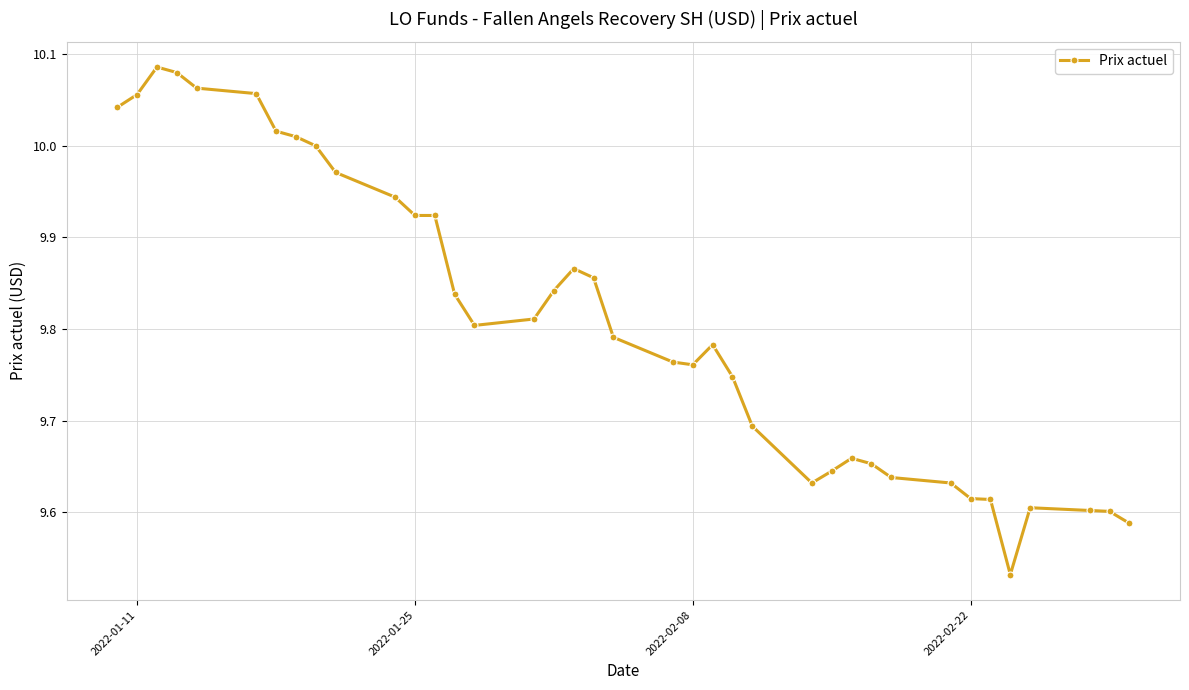

True or false: the data has more than 1 interior local peaks.

True